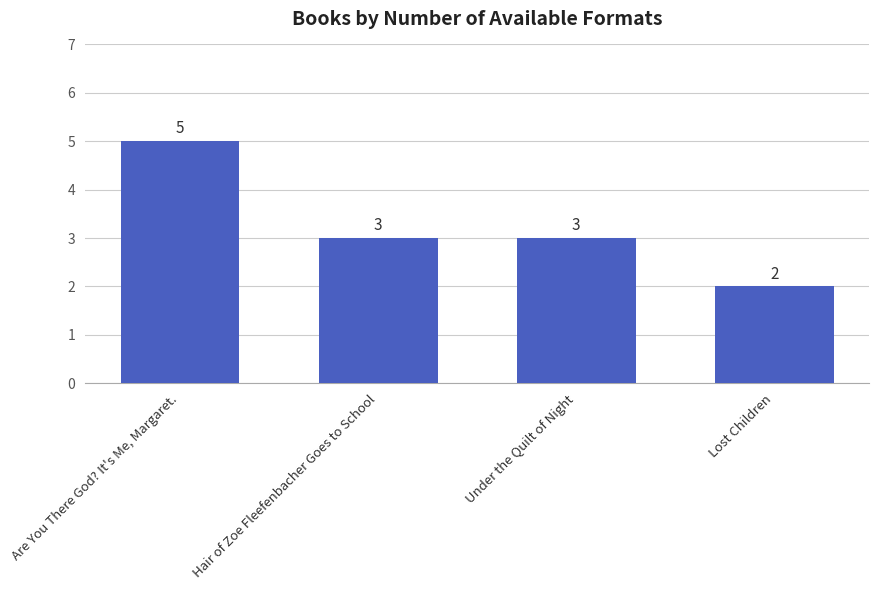

Which has a higher value, Lost Children or Under the Quilt of Night?

Under the Quilt of Night